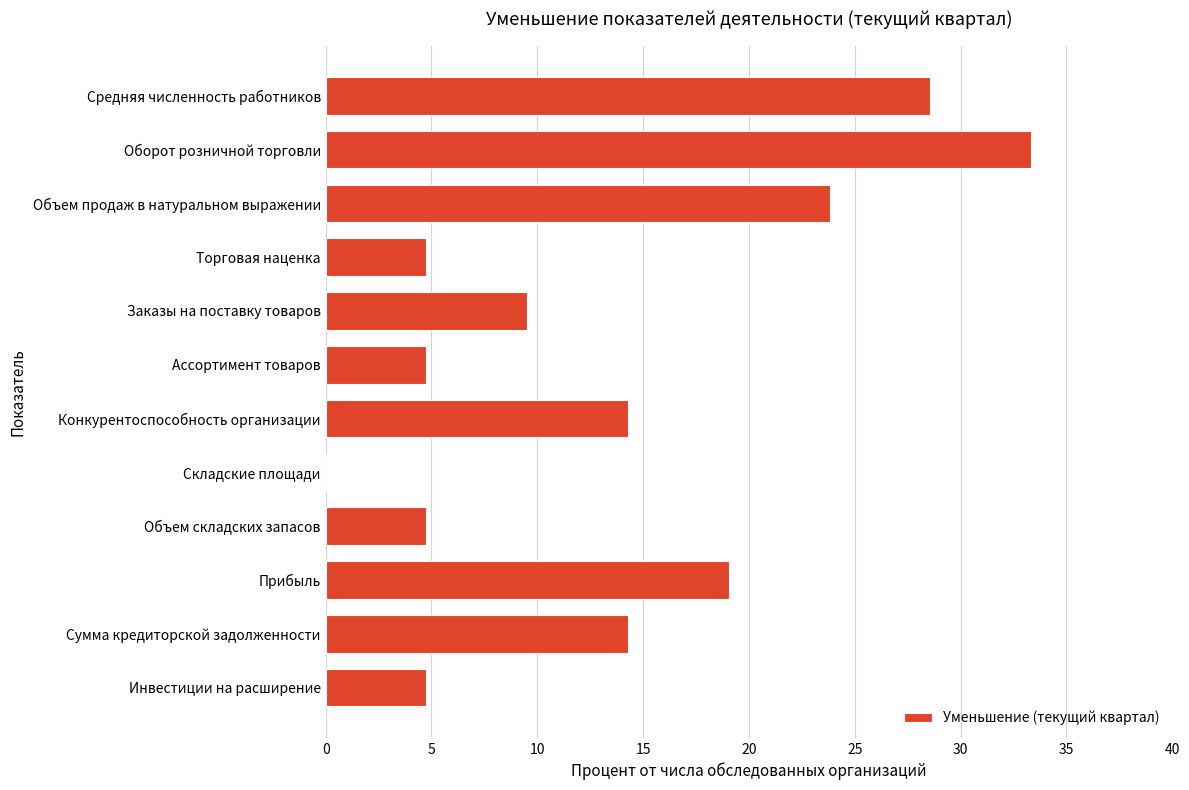

Is it true that the value at Конкурентоспособность организации is 14.3?

True